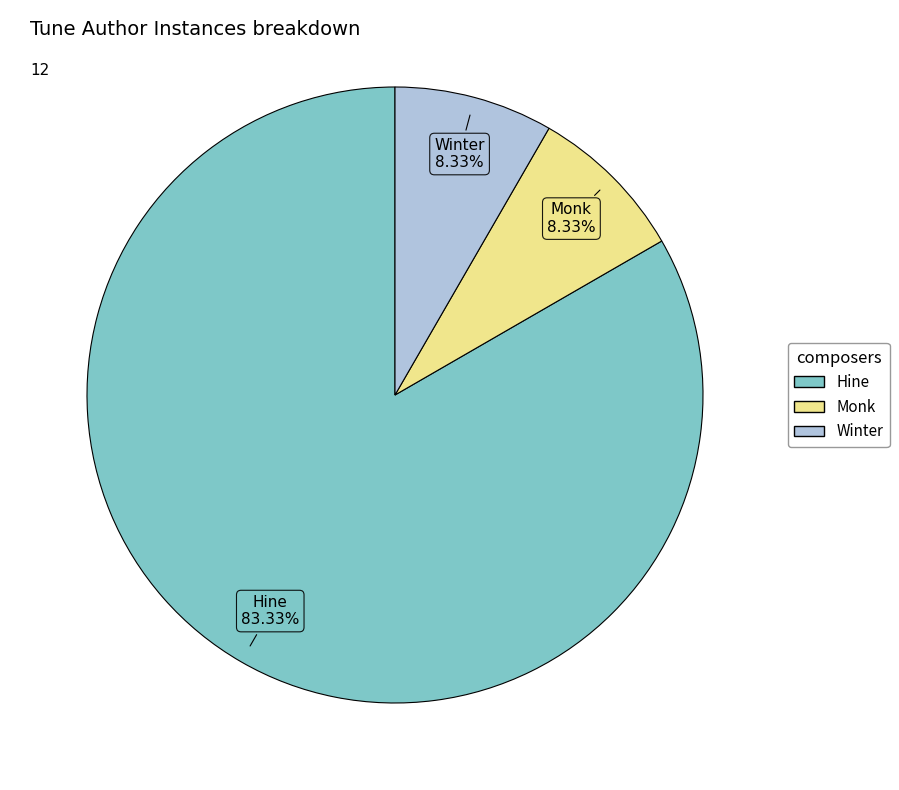

Which category has the biggest portion of the pie?

Hine